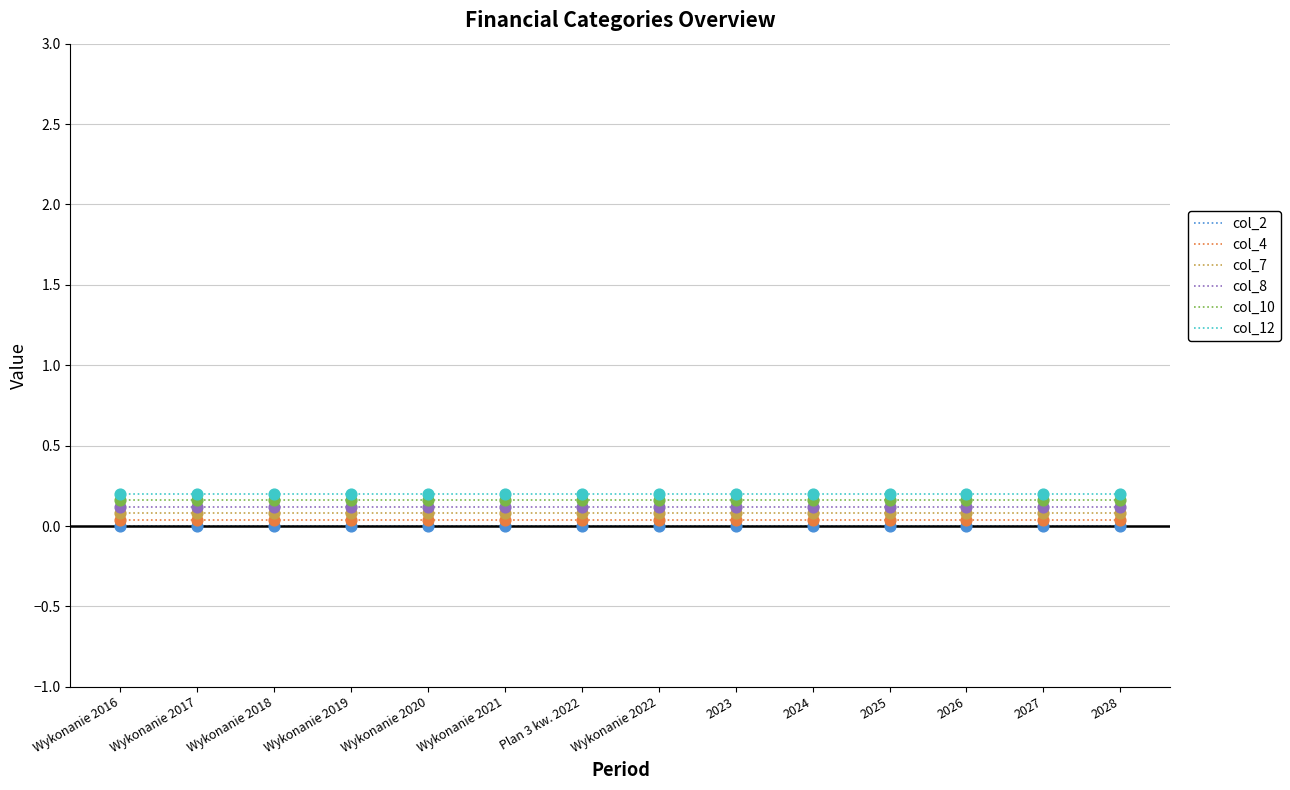

True or false: col_4 and col_12 intersect in this chart.

False